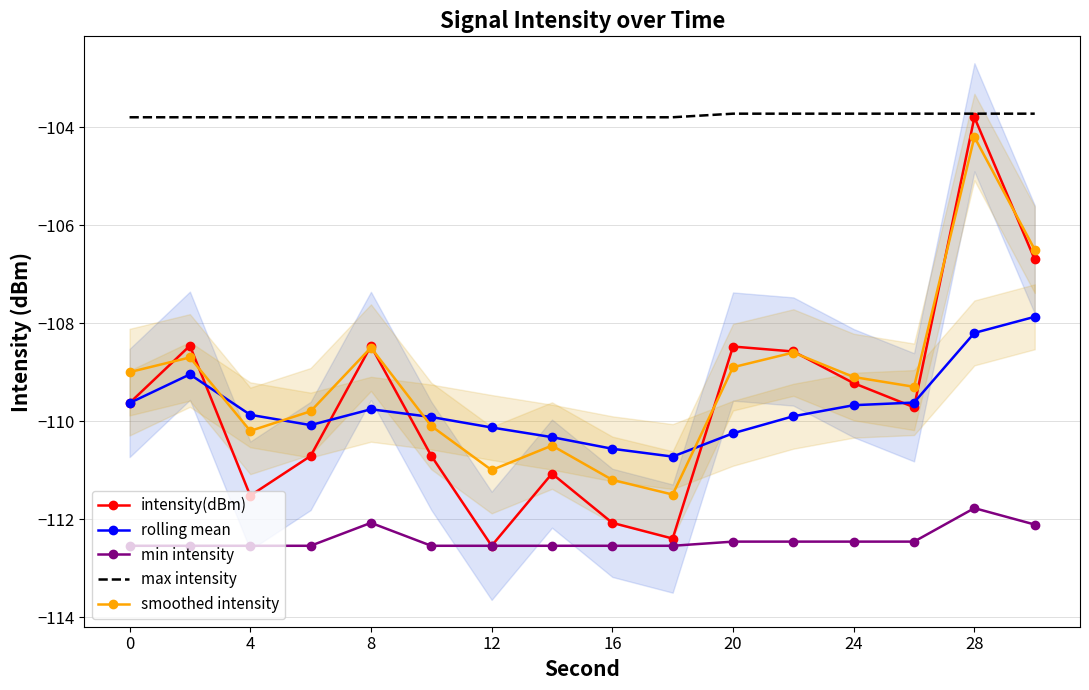

True or false: rolling mean and smoothed intensity intersect in this chart.

True